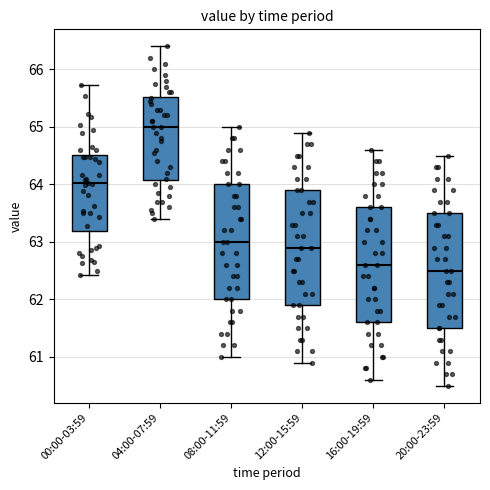

Where is the lower edge of the box for 16:00-19:59 on the y-axis? The values are not printed on the chart, so give them approximately, as read against the axis.

61.6